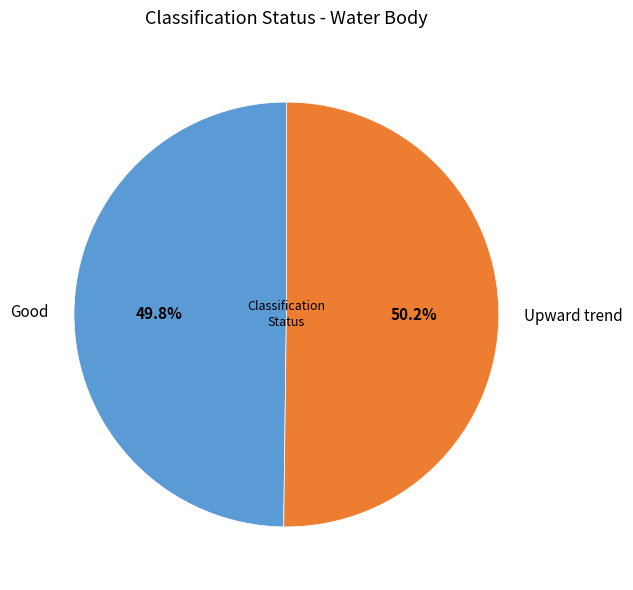

Count the number of slices in the pie.

2